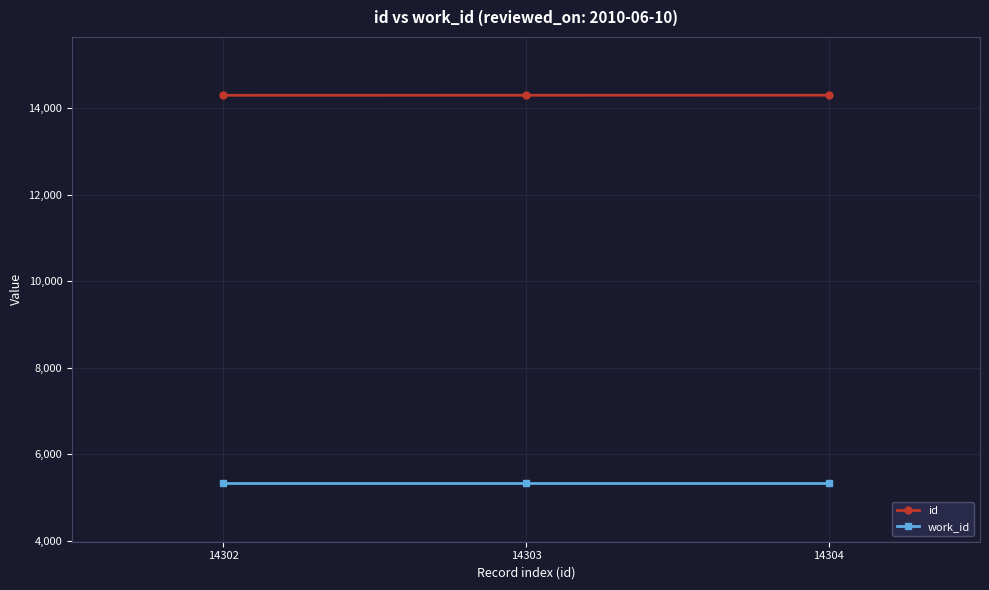

What is the lowest value of the work_id series?

5328